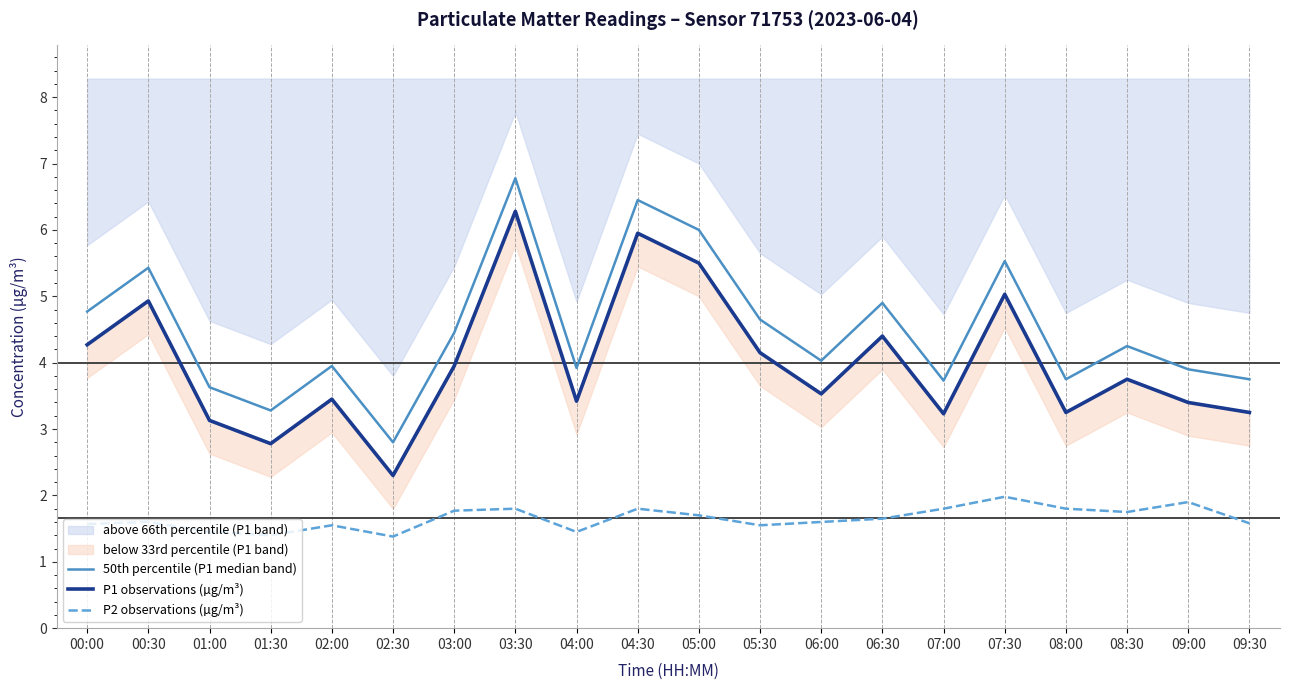

What is the smallest value displayed?

1.4